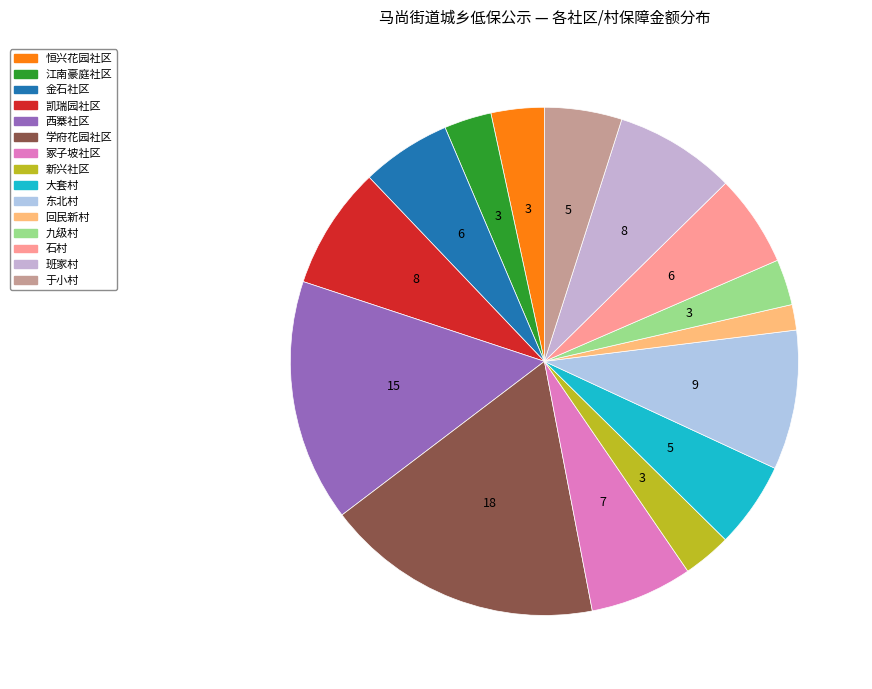

What portion of the pie excludes 回民新村?

98.4%